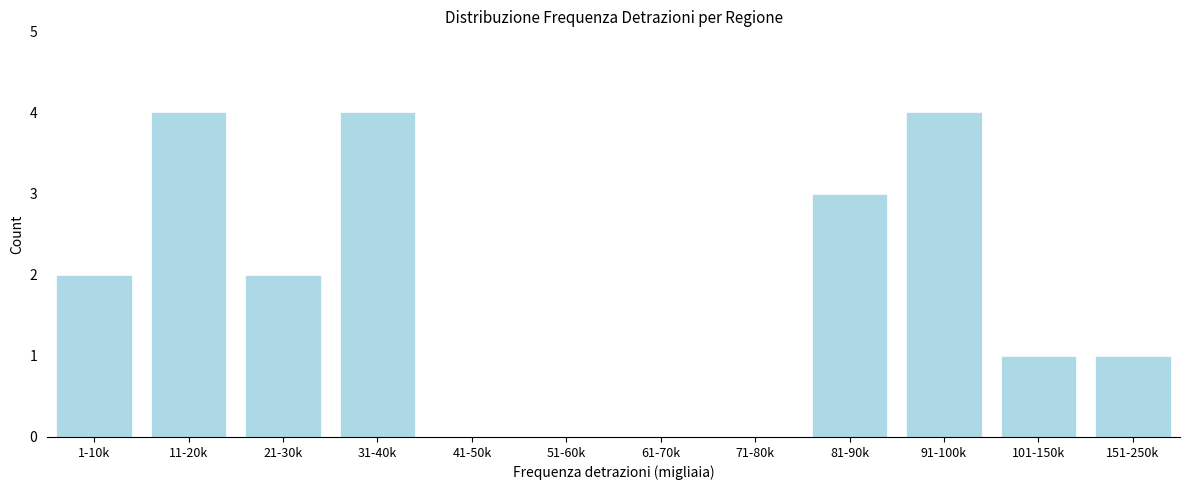

Reading left to right, transcribe all the data shown in this chart.

1-10k=2	11-20k=4	21-30k=2	31-40k=4	41-50k=0	51-60k=0	61-70k=0	71-80k=0	81-90k=3	91-100k=4	101-150k=1	151-250k=1